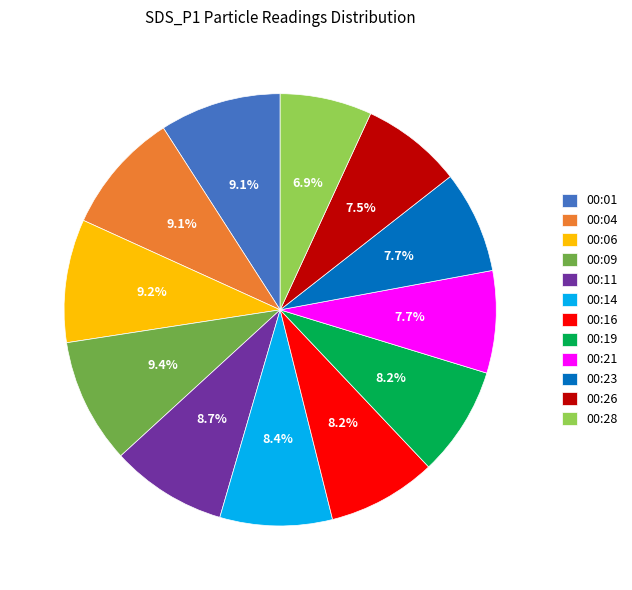

What portion of the pie excludes 00:11?

91.3%